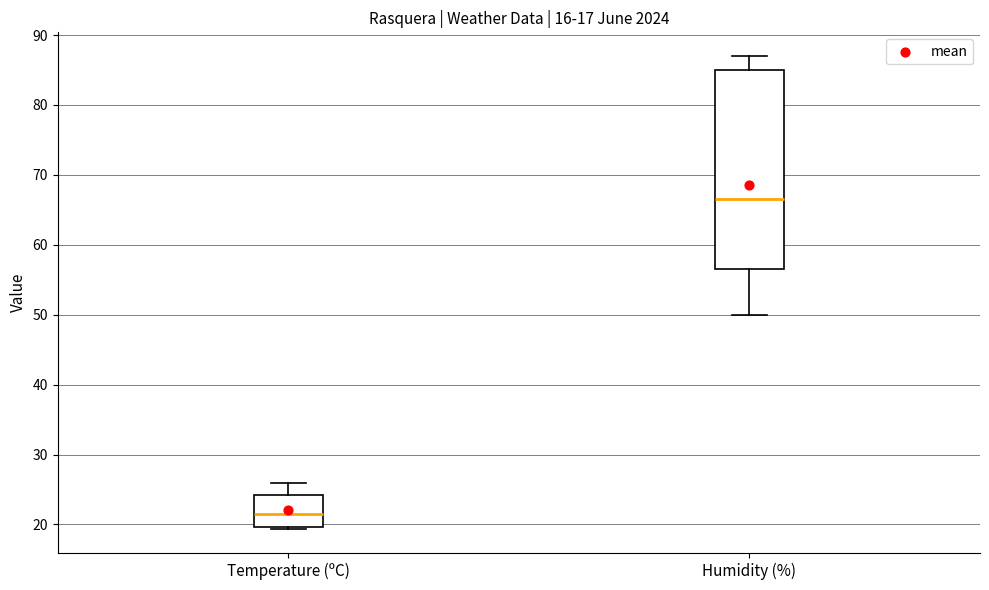

Where does the upper whisker of the box for Humidity (%) end on the y-axis? The values are not printed on the chart, so give them approximately, as read against the axis.

87